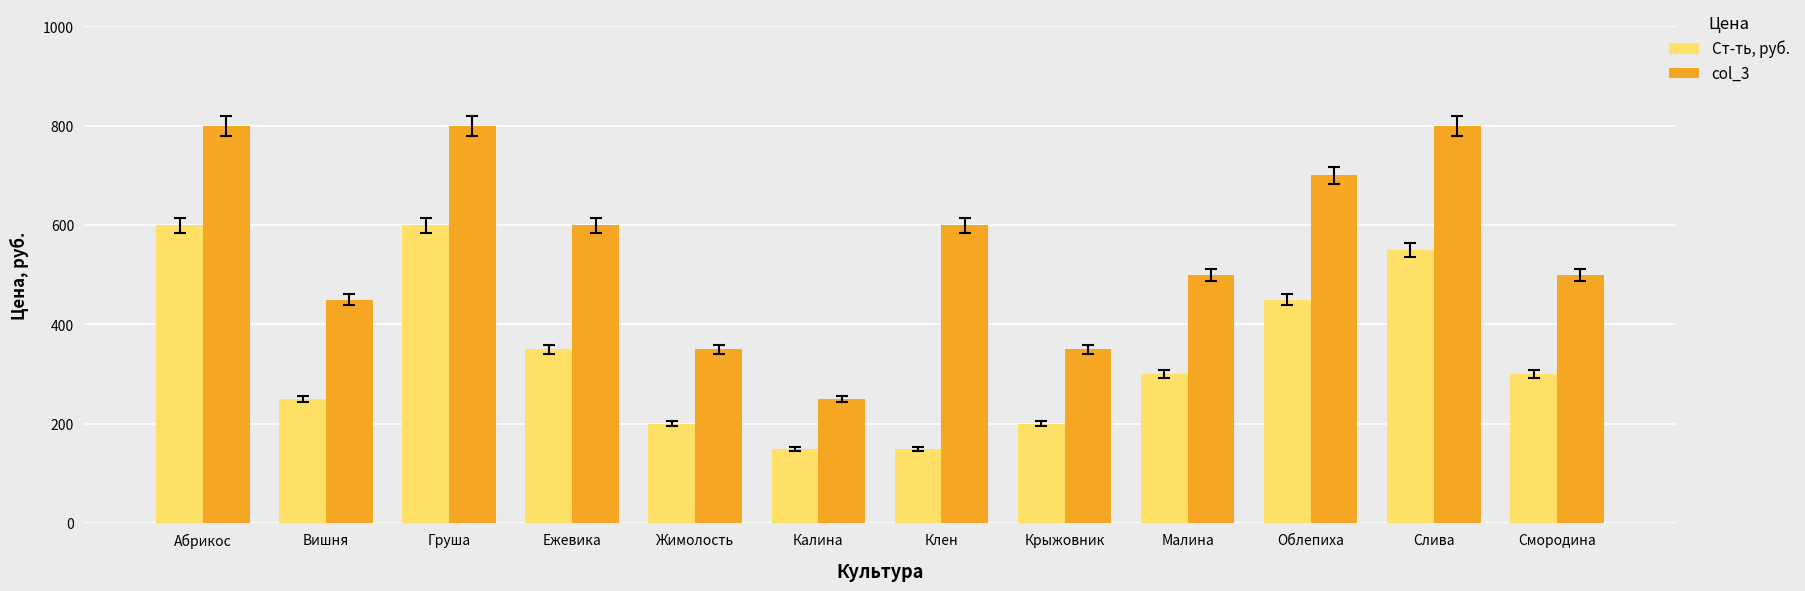

Reading left to right, extract all data points from this chart.

Ст-ть, руб.: Абрикос=600	Вишня=250	Груша=600	Ежевика=350	Жимолость=200	Калина=150	Клен=150	Крыжовник=200	Малина=300	Облепиха=450	Слива=550	Смородина=300
col_3: Абрикос=800	Вишня=450	Груша=800	Ежевика=600	Жимолость=350	Калина=250	Клен=600	Крыжовник=350	Малина=500	Облепиха=700	Слива=800	Смородина=500